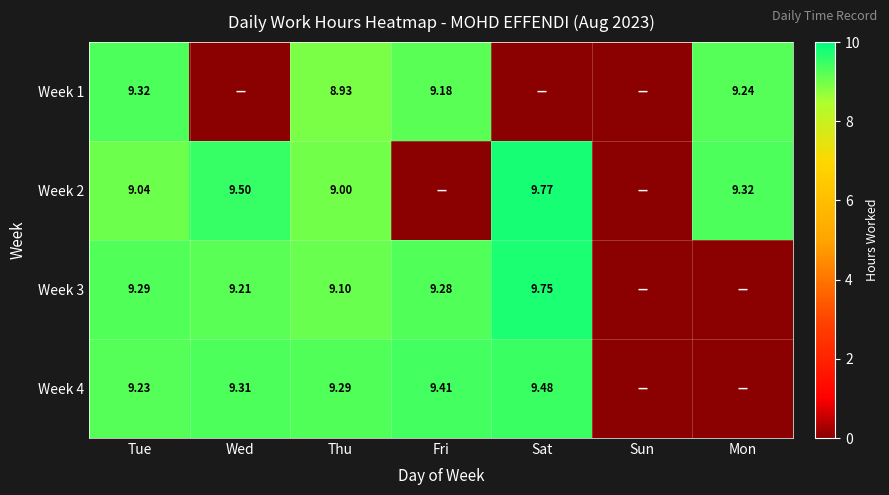

Is the value of Week 4 at Thu greater than the value of Week 3 at Sat?

No